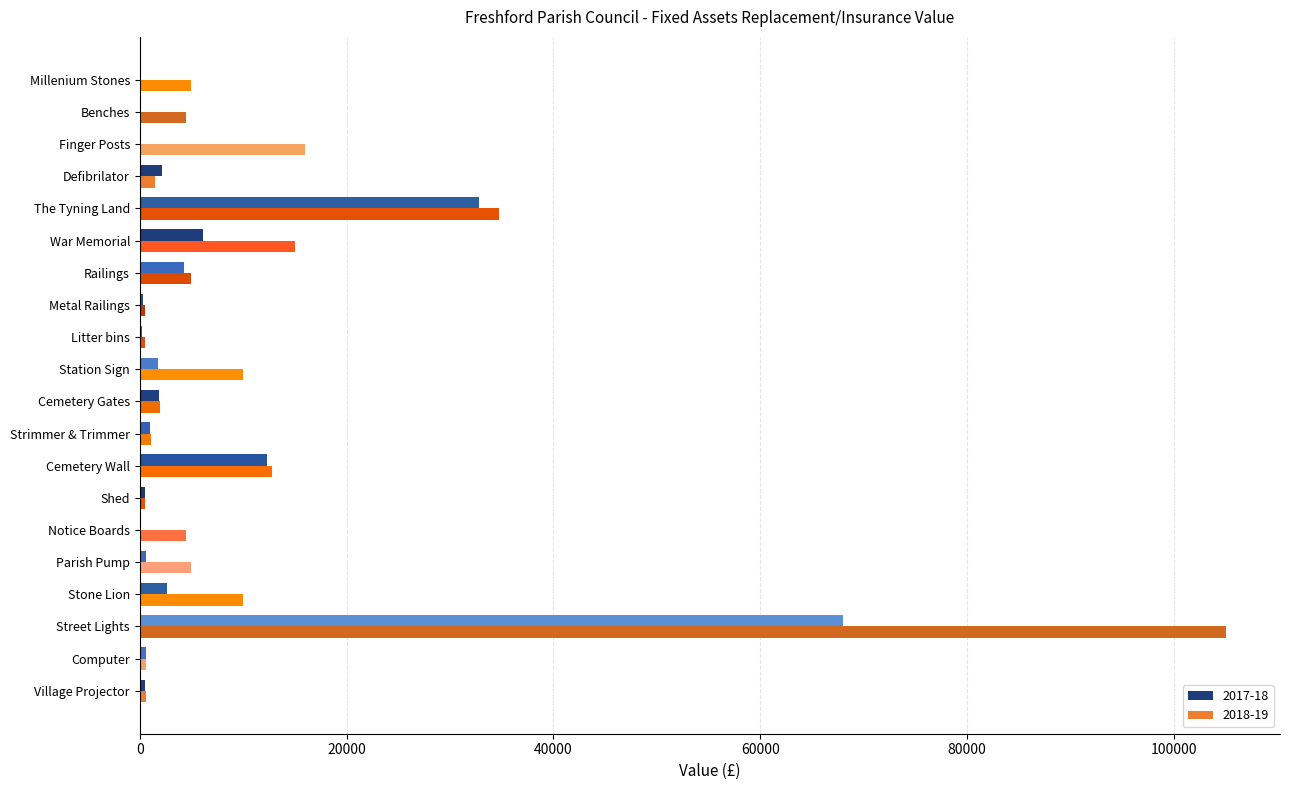

The value of 2017-18 at Notice Boards is 0.0. True or false?

True